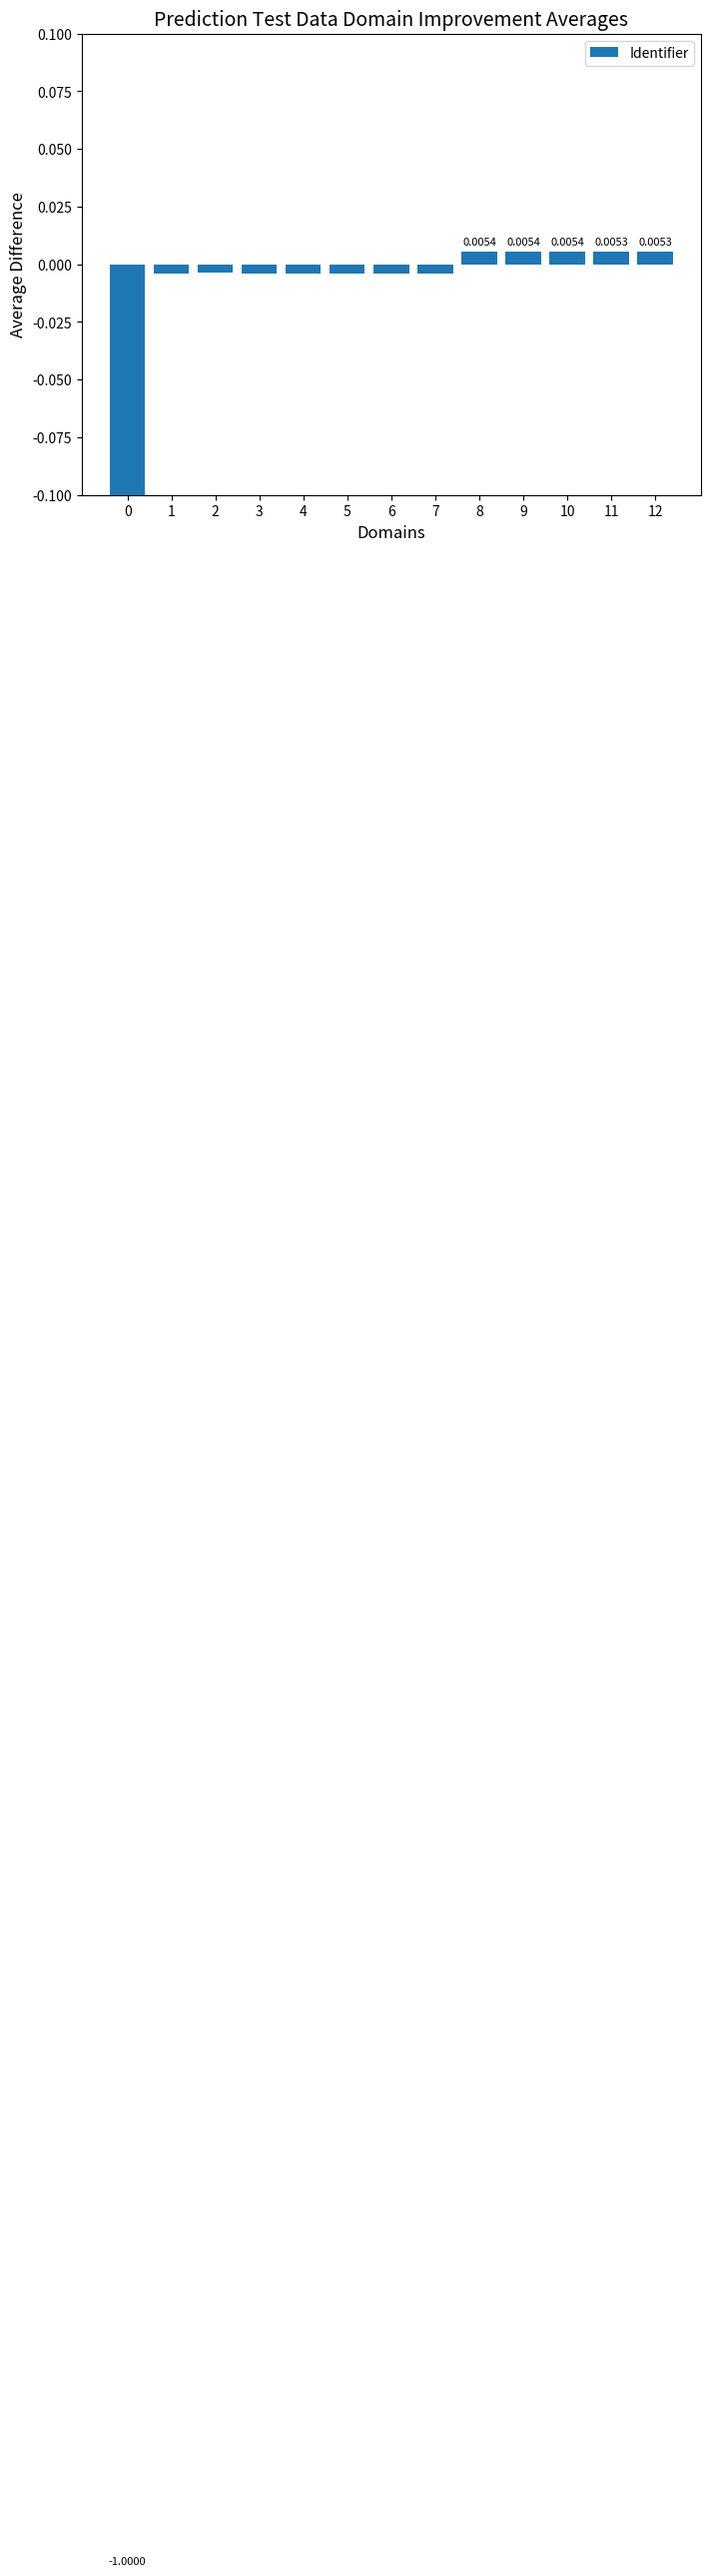

How many data points are less than 0?

8